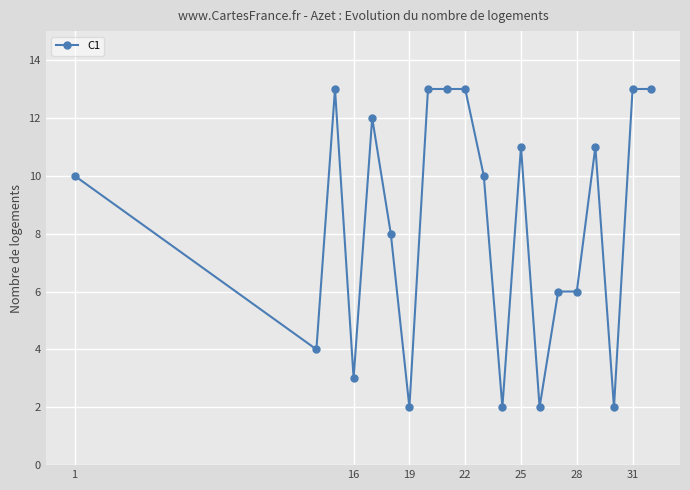

What is the greatest value displayed?

13